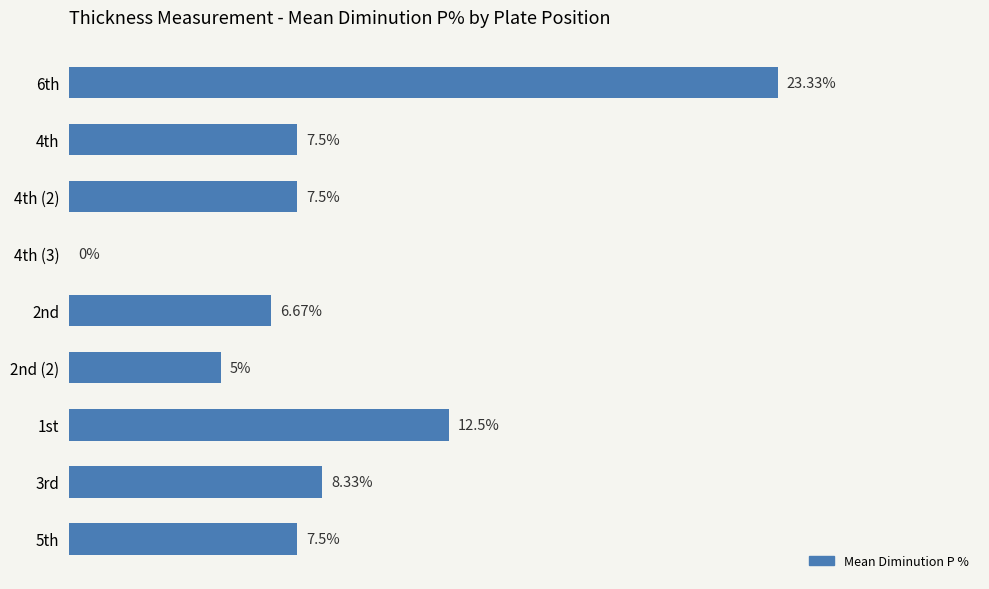

Are the bars horizontal?

Yes